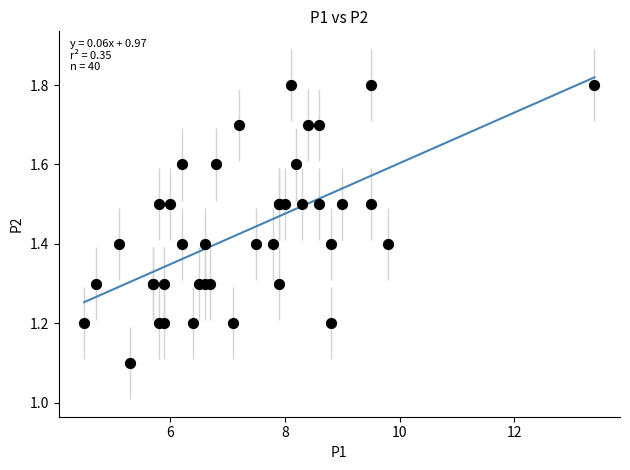

What Y value in the scatter plot is closest to 1?

1.1